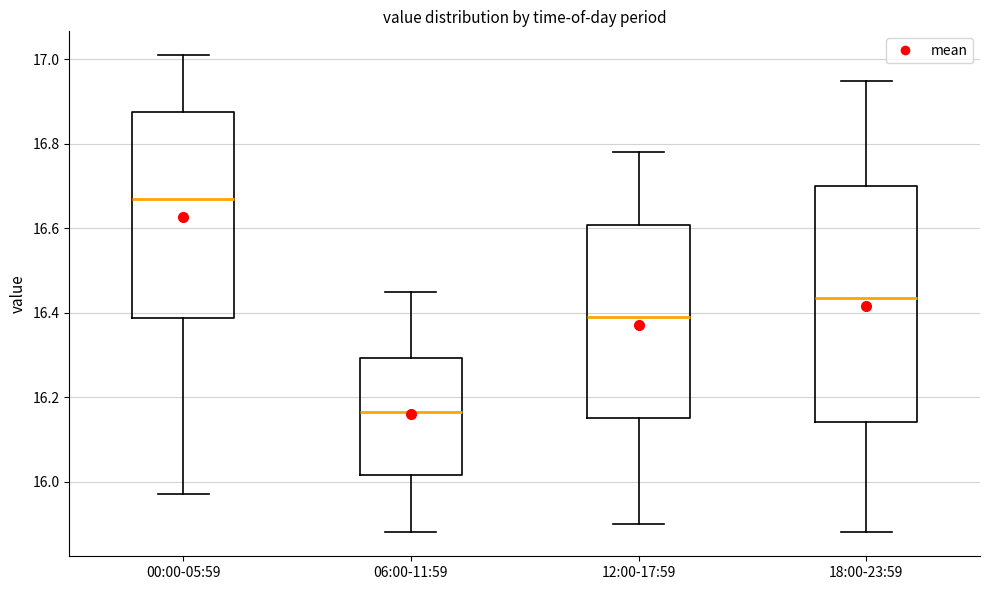

Comparing the boxes themselves (not the whiskers), which one is the tallest?

18:00-23:59